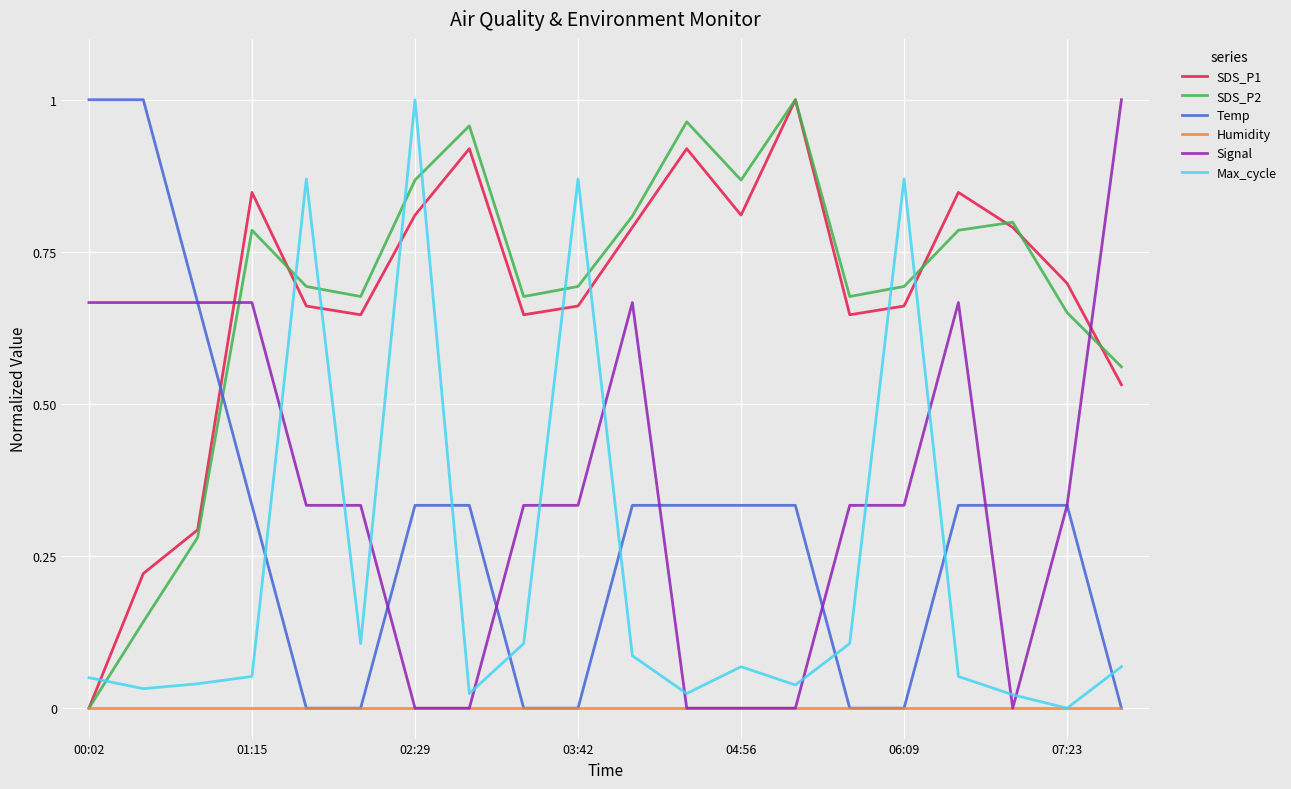

How many times do Max_cycle and SDS_P2 cross each other?

9